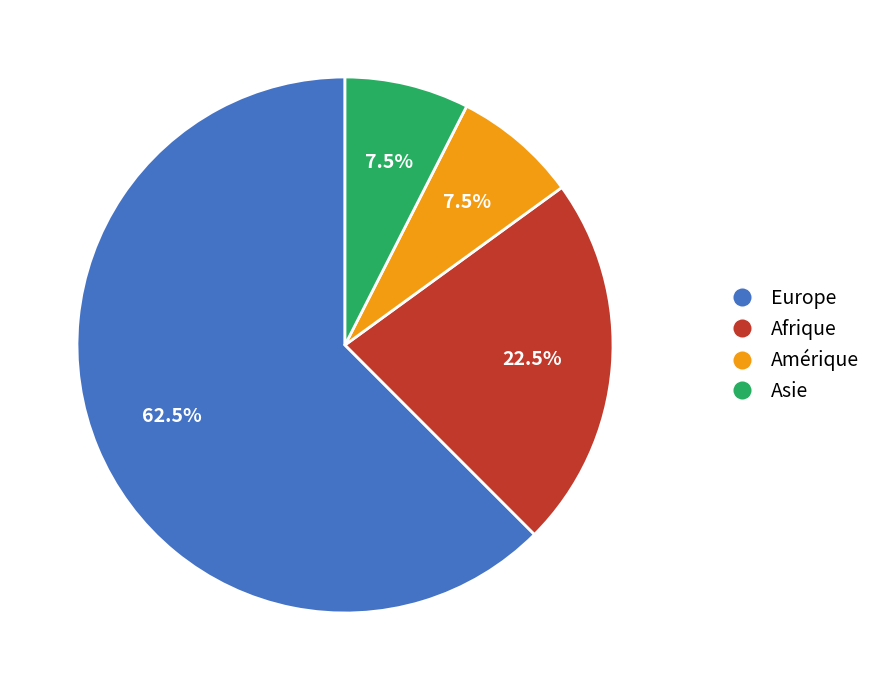

Which slice is the largest?

Europe